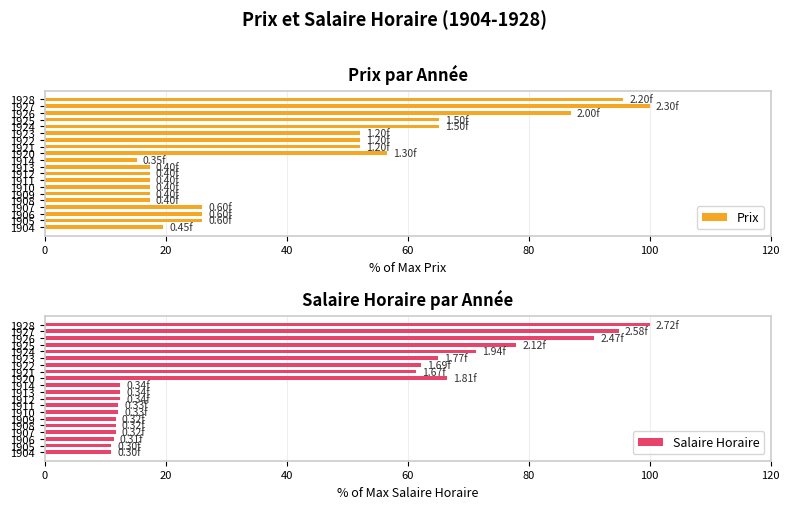

How many groups of bars are there?

20